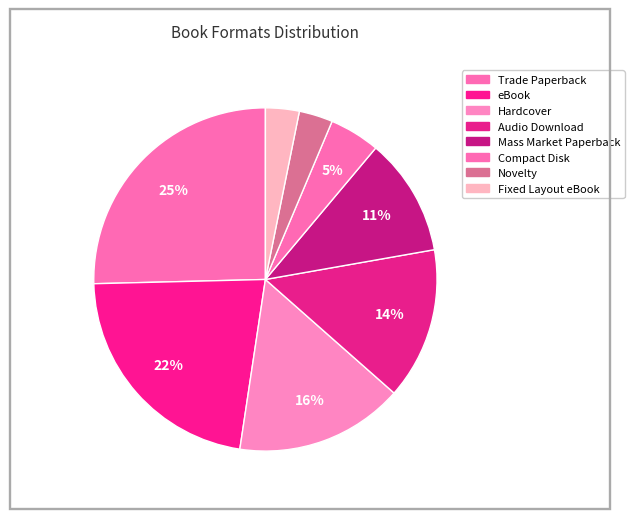

Is there any slice that represents more than half of the pie?

No